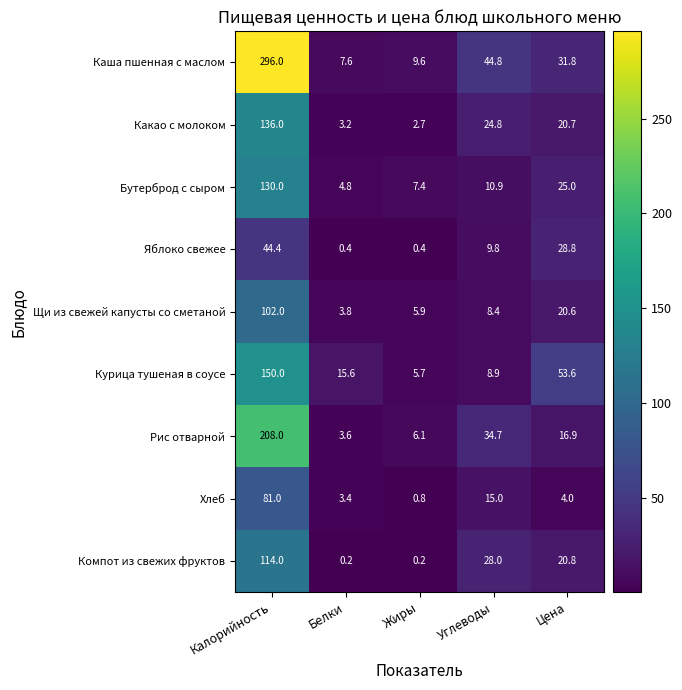

At how many categories does at least one series exceed 238?

1